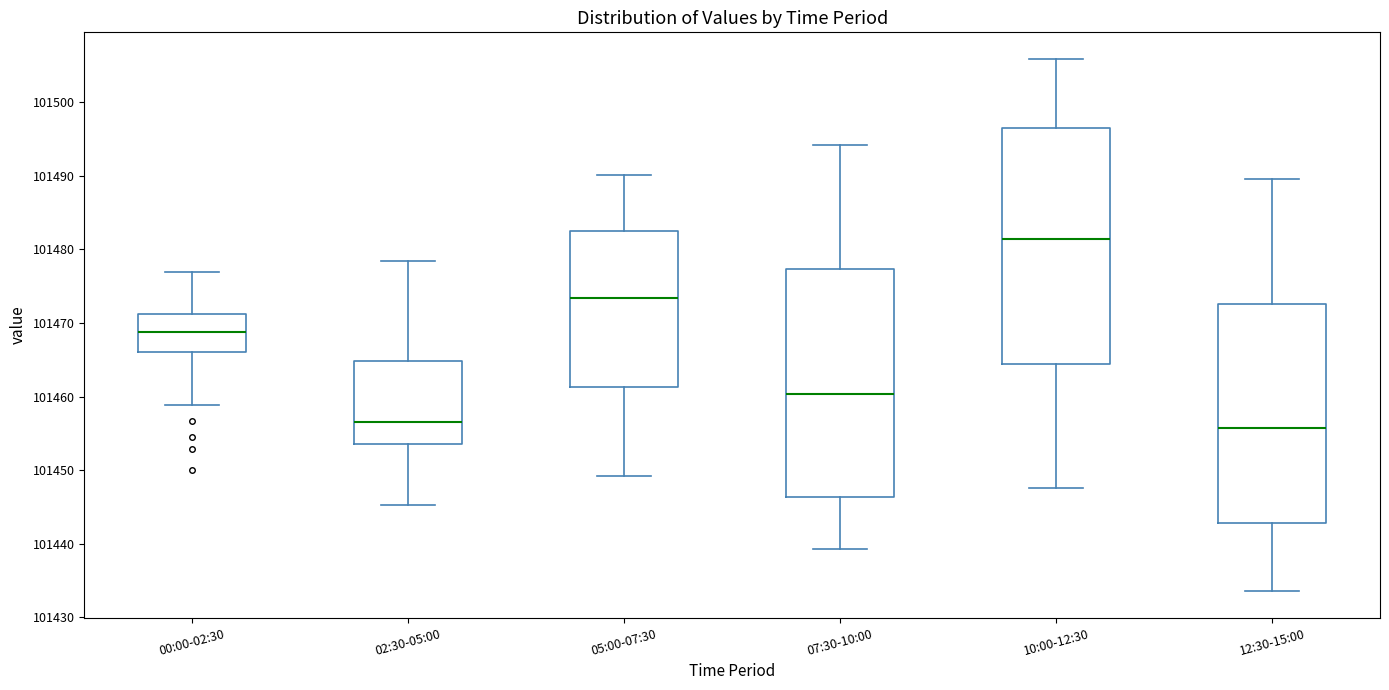

Comparing the boxes themselves (not the whiskers), which one is the tallest?

10:00-12:30